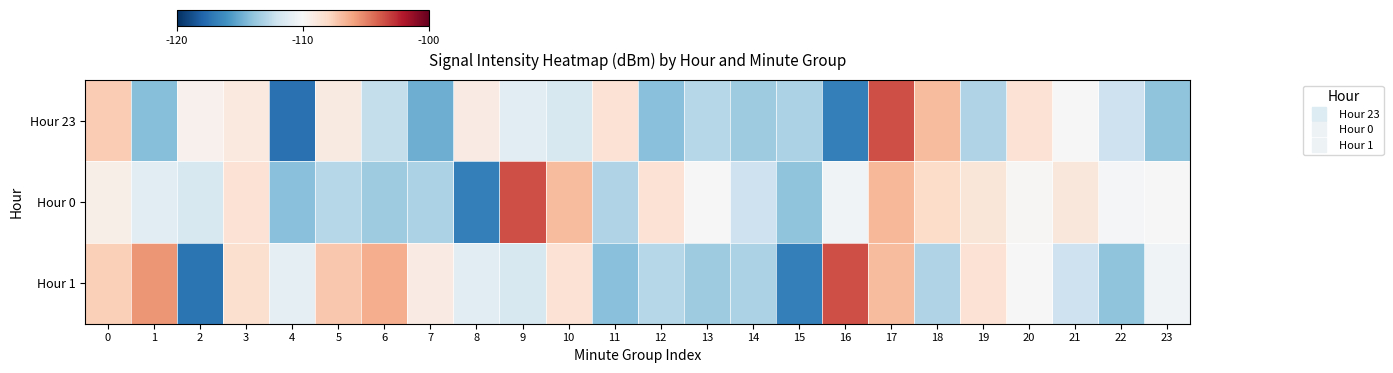

At which category is the sum across all series the highest?

17